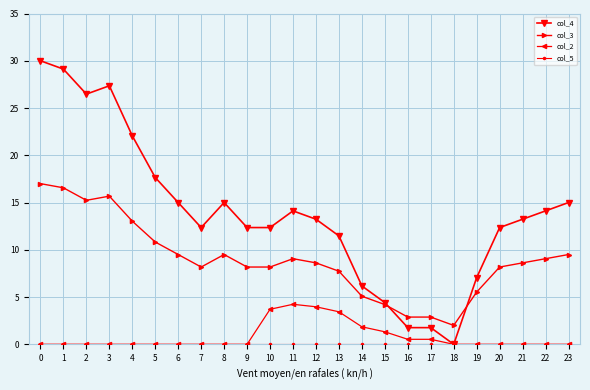

How many data points in col_3 are above 8?

17